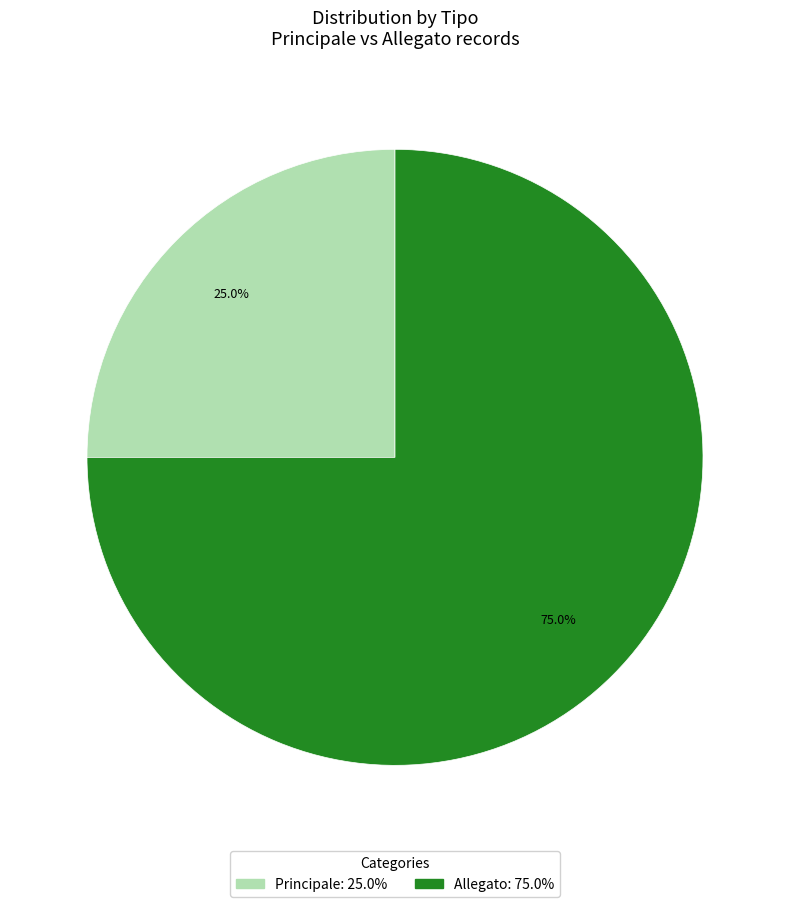

Which has a higher value, Allegato or Principale?

Allegato